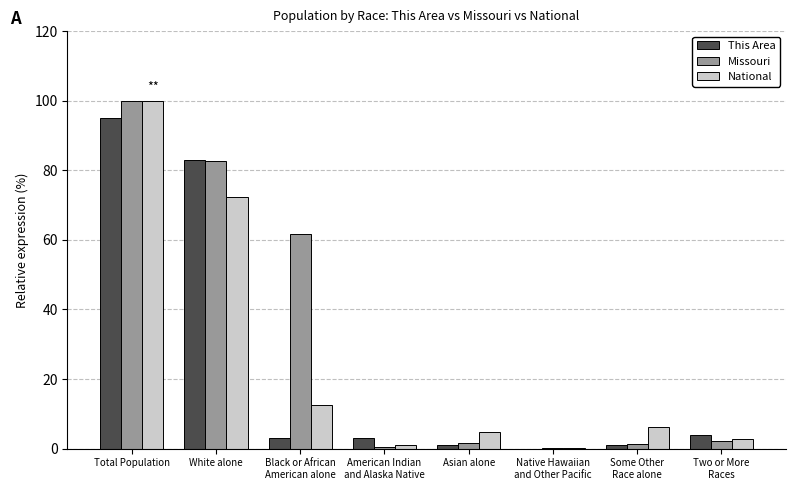

What value does the Missouri series have at Native Hawaiian
and Other Pacific?

0.1